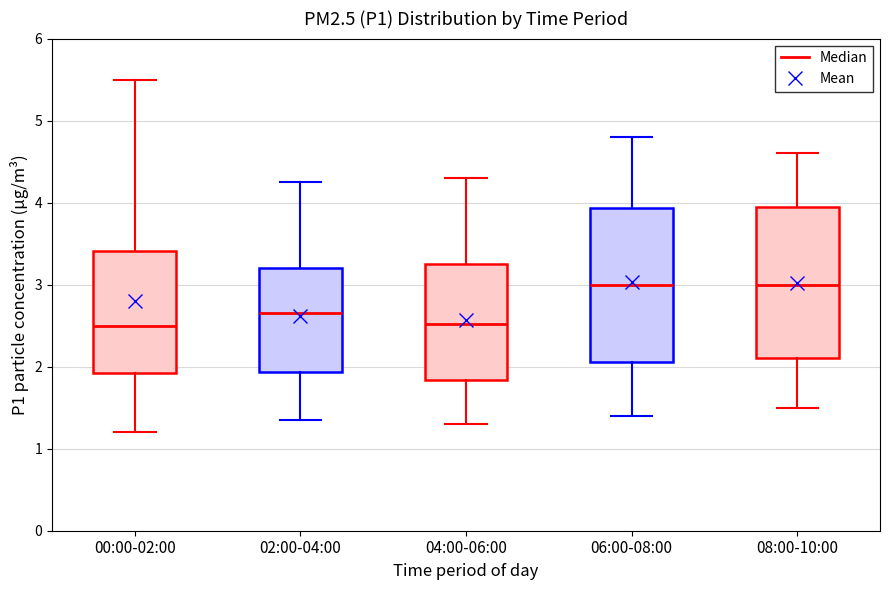

Reading left to right, transcribe this box plot: for each box, give where its median line is, the range the box spans, and where its two whiskers end, as read against the y-axis. The values are not printed on the chart, so give them approximately, as read against the axis.

00:00-02:00: median 2.5, box 1.9 to 3.4, whiskers 1.2 to 5.5
02:00-04:00: median 2.7, box 1.9 to 3.2, whiskers 1.4 to 4.3
04:00-06:00: median 2.5, box 1.8 to 3.3, whiskers 1.3 to 4.3
06:00-08:00: median 3.0, box 2.1 to 3.9, whiskers 1.4 to 4.8
08:00-10:00: median 3.0, box 2.1 to 4.0, whiskers 1.5 to 4.6